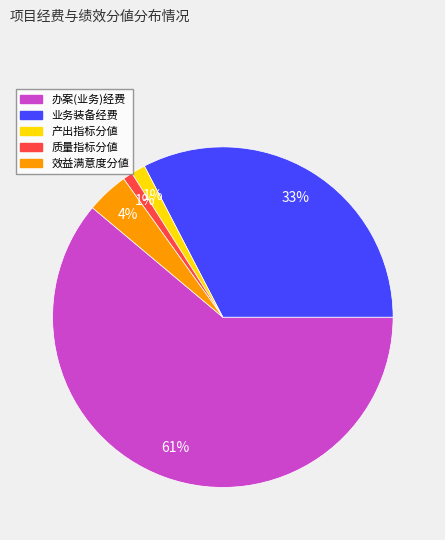

To the nearest percent, what is the difference between the largest and smallest slice percentages?

60%